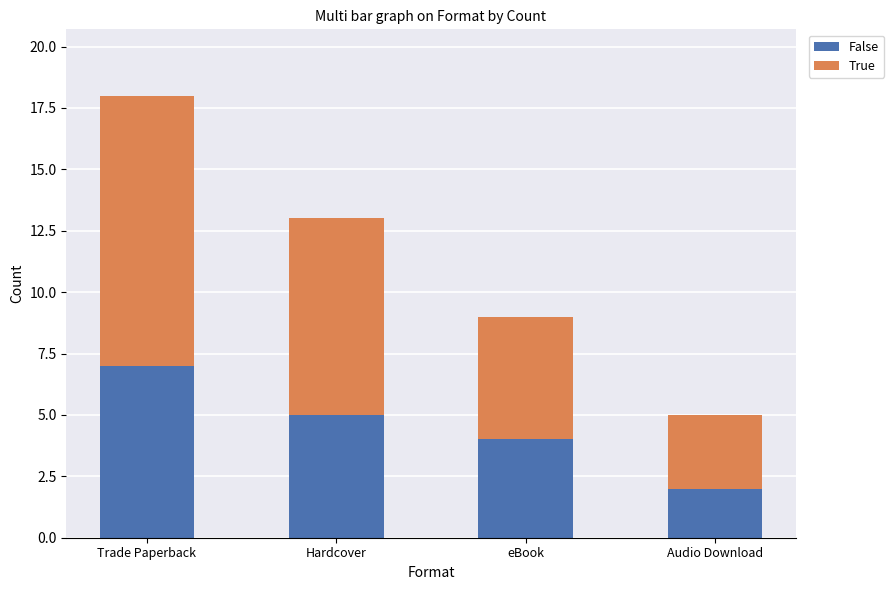

What is the total value across all series at Trade Paperback?

18